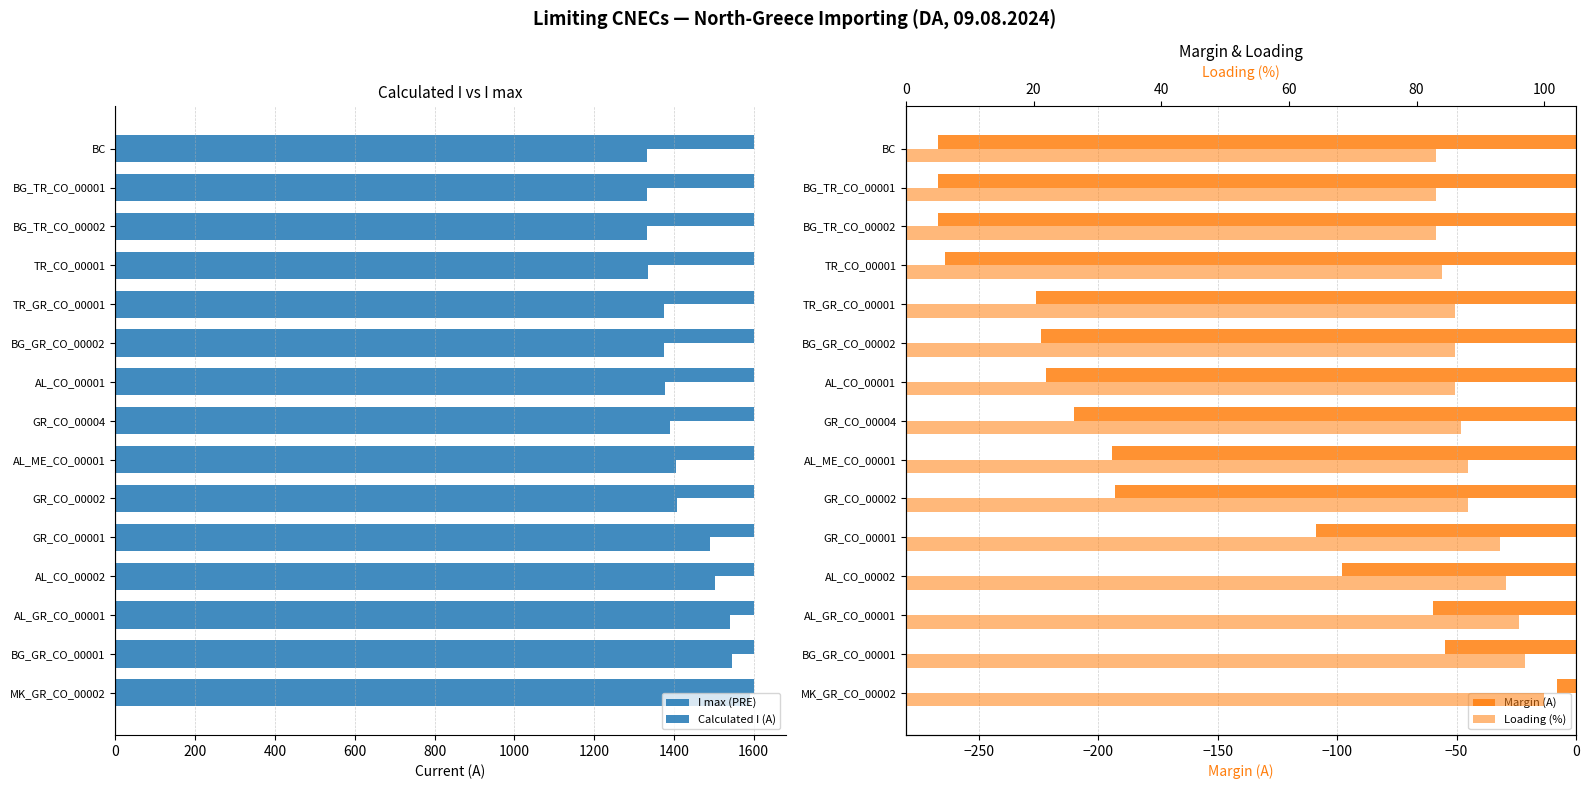

How many distinct data groups are displayed?

4